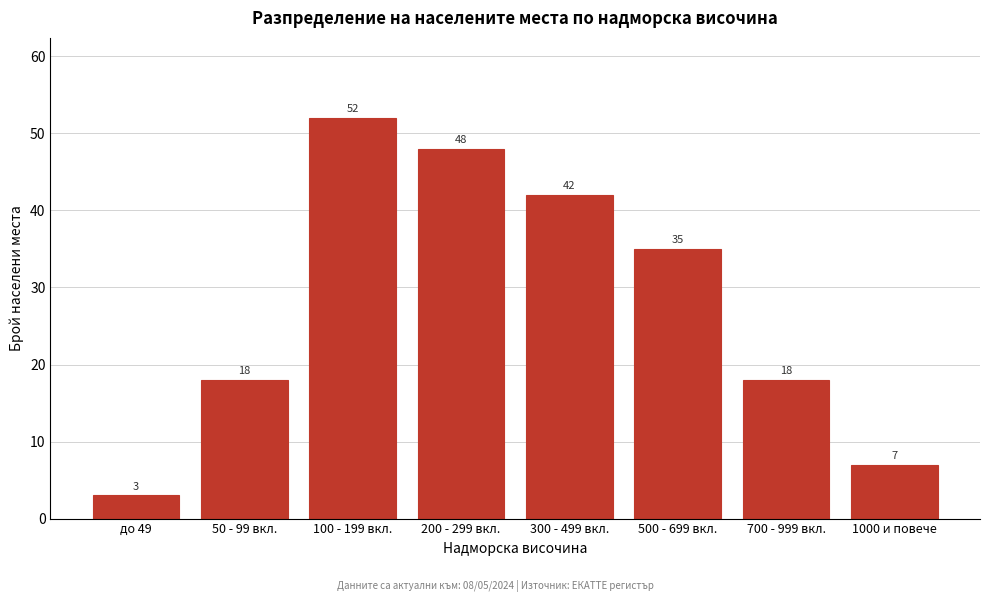

Reading right to left, what are all the values shown in this chart?

1000 и повече=7	700 - 999 вкл.=18	500 - 699 вкл.=35	300 - 499 вкл.=42	200 - 299 вкл.=48	100 - 199 вкл.=52	50 - 99 вкл.=18	до 49=3